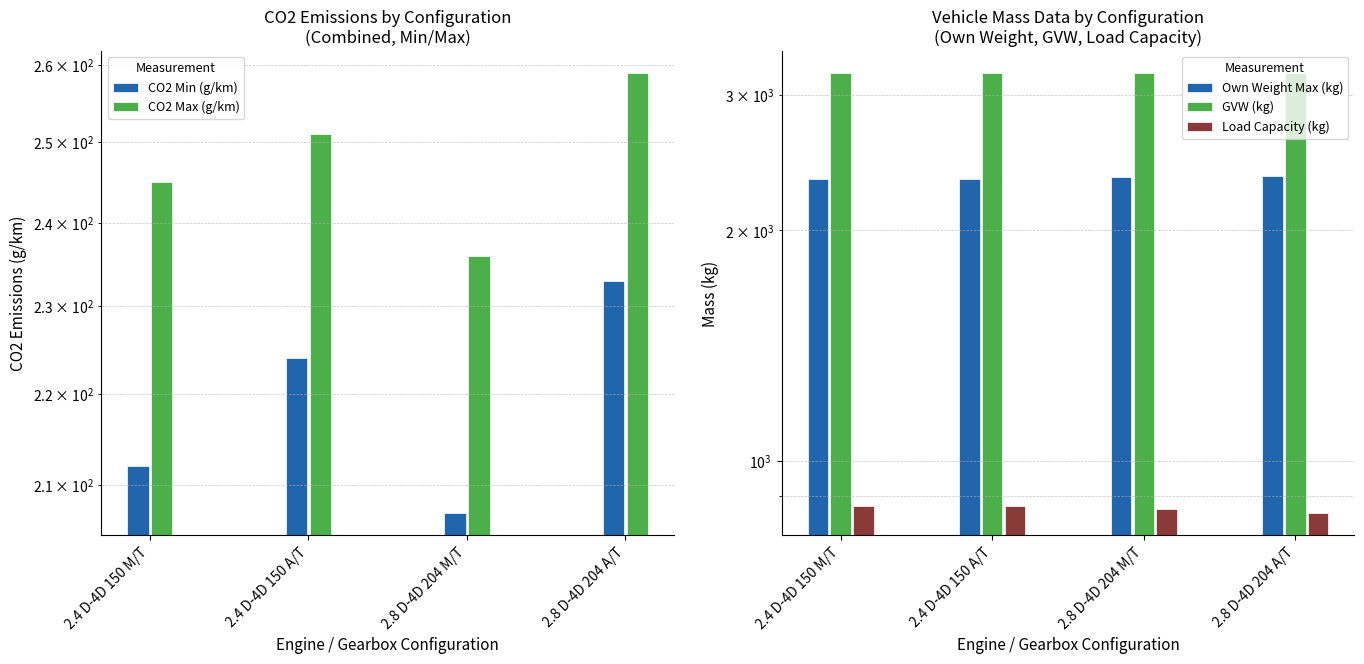

Reading left to right, extract all data points from this chart.

CO2 Min (g/km): 2.4 D-4D 150 M/T=212	2.4 D-4D 150 A/T=224	2.8 D-4D 204 M/T=207	2.8 D-4D 204 A/T=233
CO2 Max (g/km): 2.4 D-4D 150 M/T=245	2.4 D-4D 150 A/T=251	2.8 D-4D 204 M/T=236	2.8 D-4D 204 A/T=259
Own Weight Max (kg): 2.4 D-4D 150 M/T=2335	2.4 D-4D 150 A/T=2335	2.8 D-4D 204 M/T=2345	2.8 D-4D 204 A/T=2355
GVW (kg): 2.4 D-4D 150 M/T=3210	2.4 D-4D 150 A/T=3210	2.8 D-4D 204 M/T=3210	2.8 D-4D 204 A/T=3210
Load Capacity (kg): 2.4 D-4D 150 M/T=875	2.4 D-4D 150 A/T=875	2.8 D-4D 204 M/T=865	2.8 D-4D 204 A/T=855